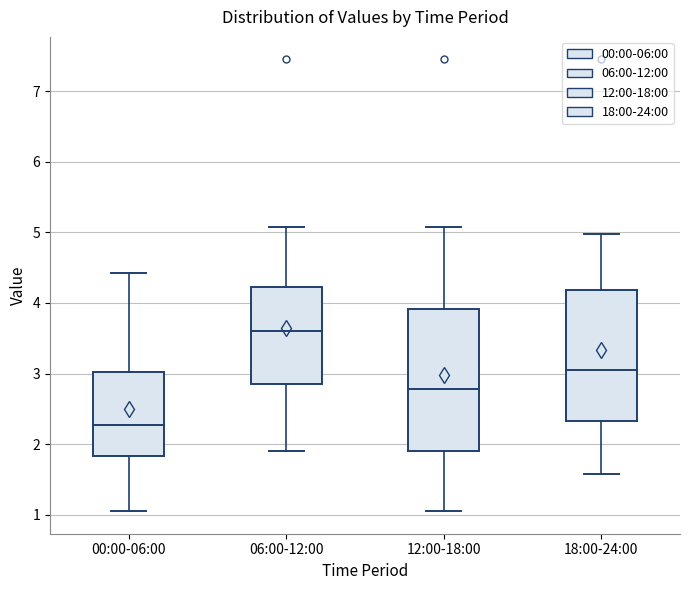

Which box has the lowest median line?

00:00-06:00